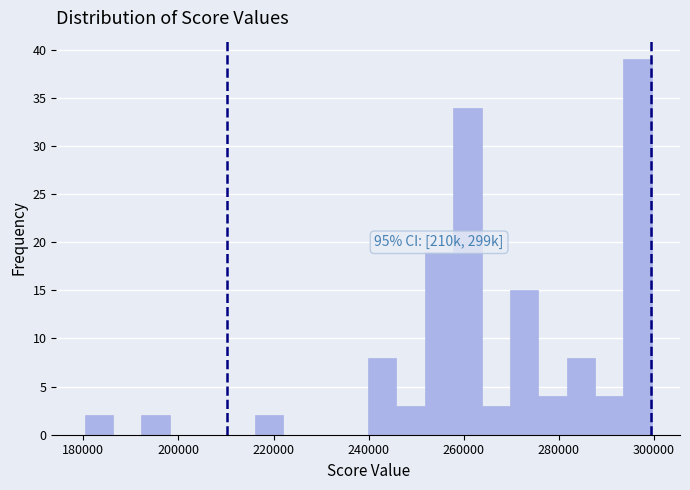

Around what value on the x-axis is the tallest bar? Give the approximate position of its centre, as read against the axis.

296000